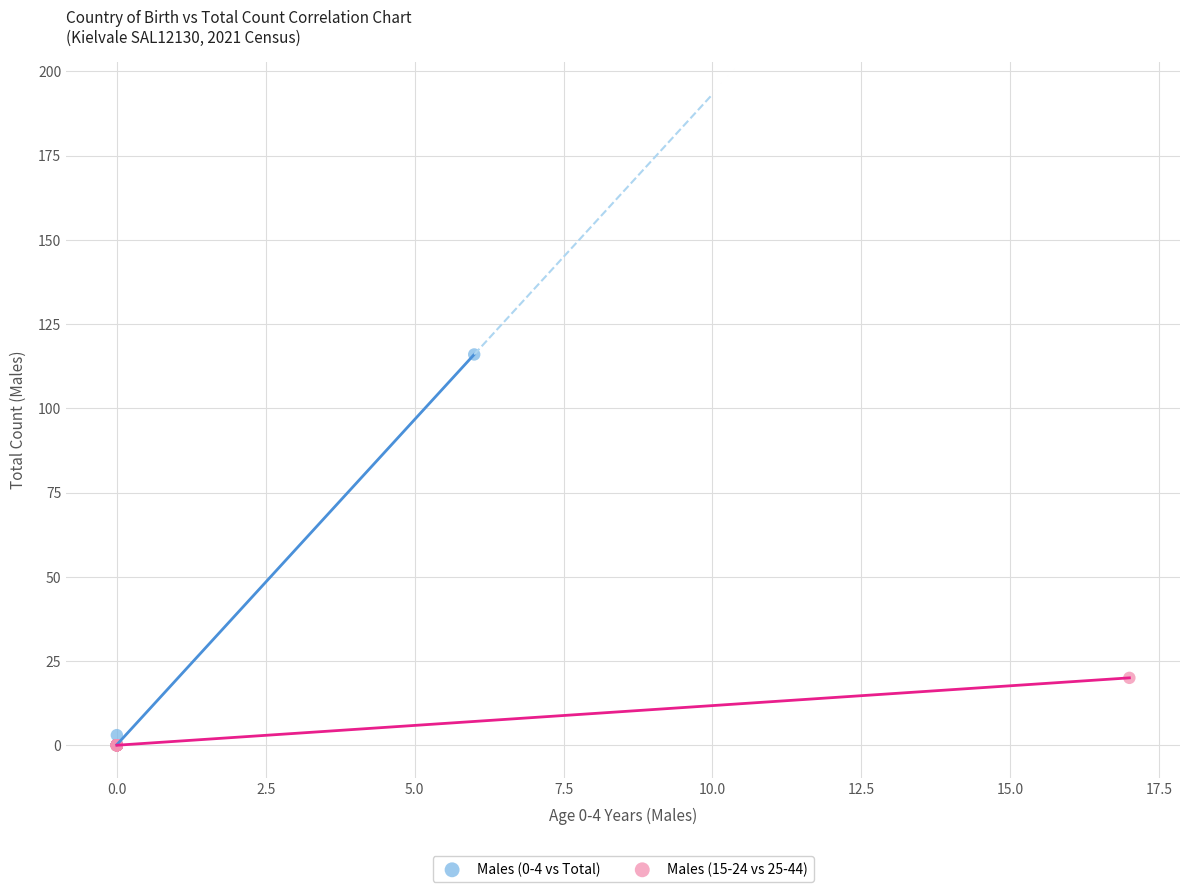

Which series has the widest spread of Y values?

Males (0-4 vs Total)